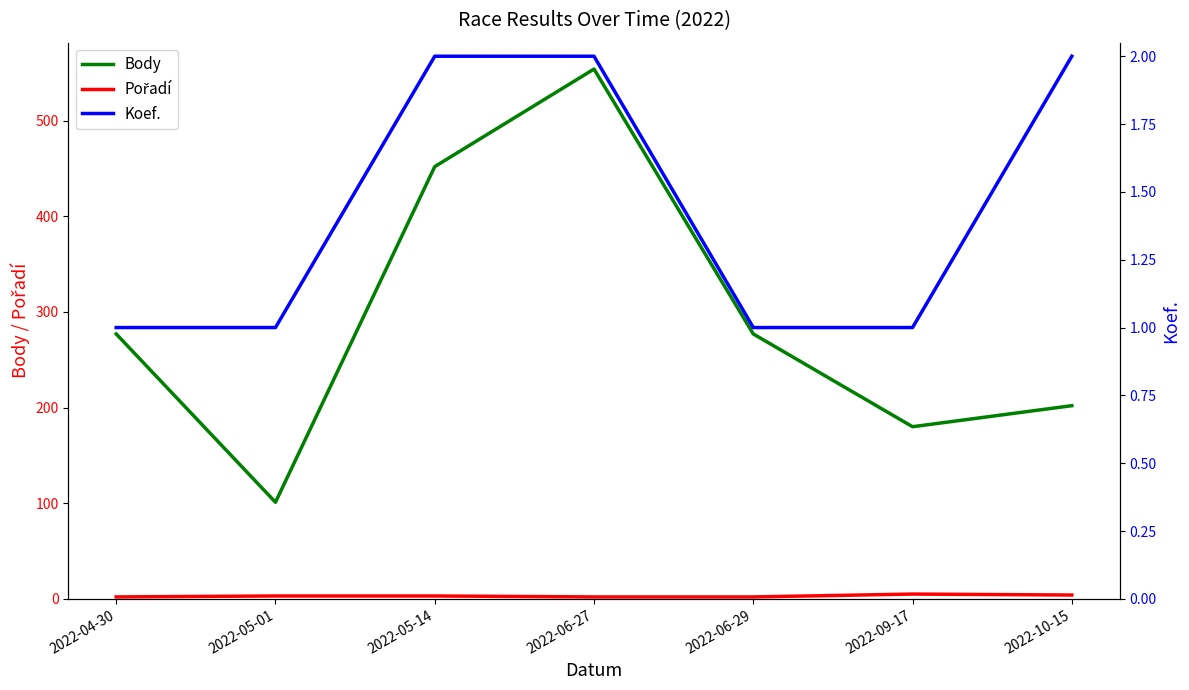

What is the sum of the Pořadí values at 2022-05-14 and 2022-09-17?

8